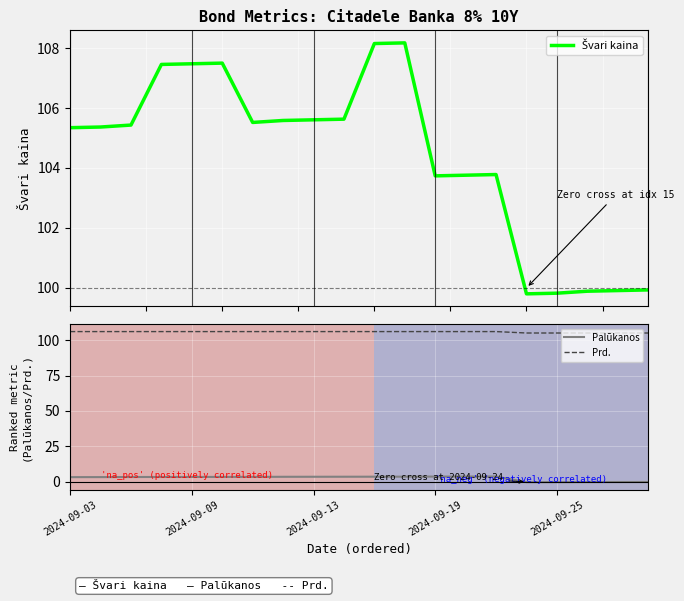

What is the difference between the maximum and minimum values in the Prd. series?

1.0